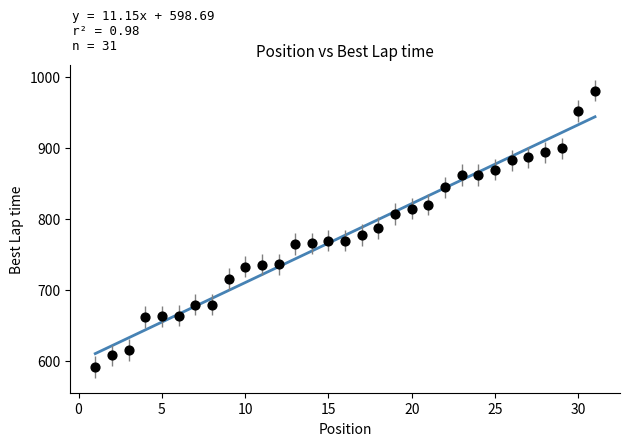

What is the range of X values (max minus min)?

30.0